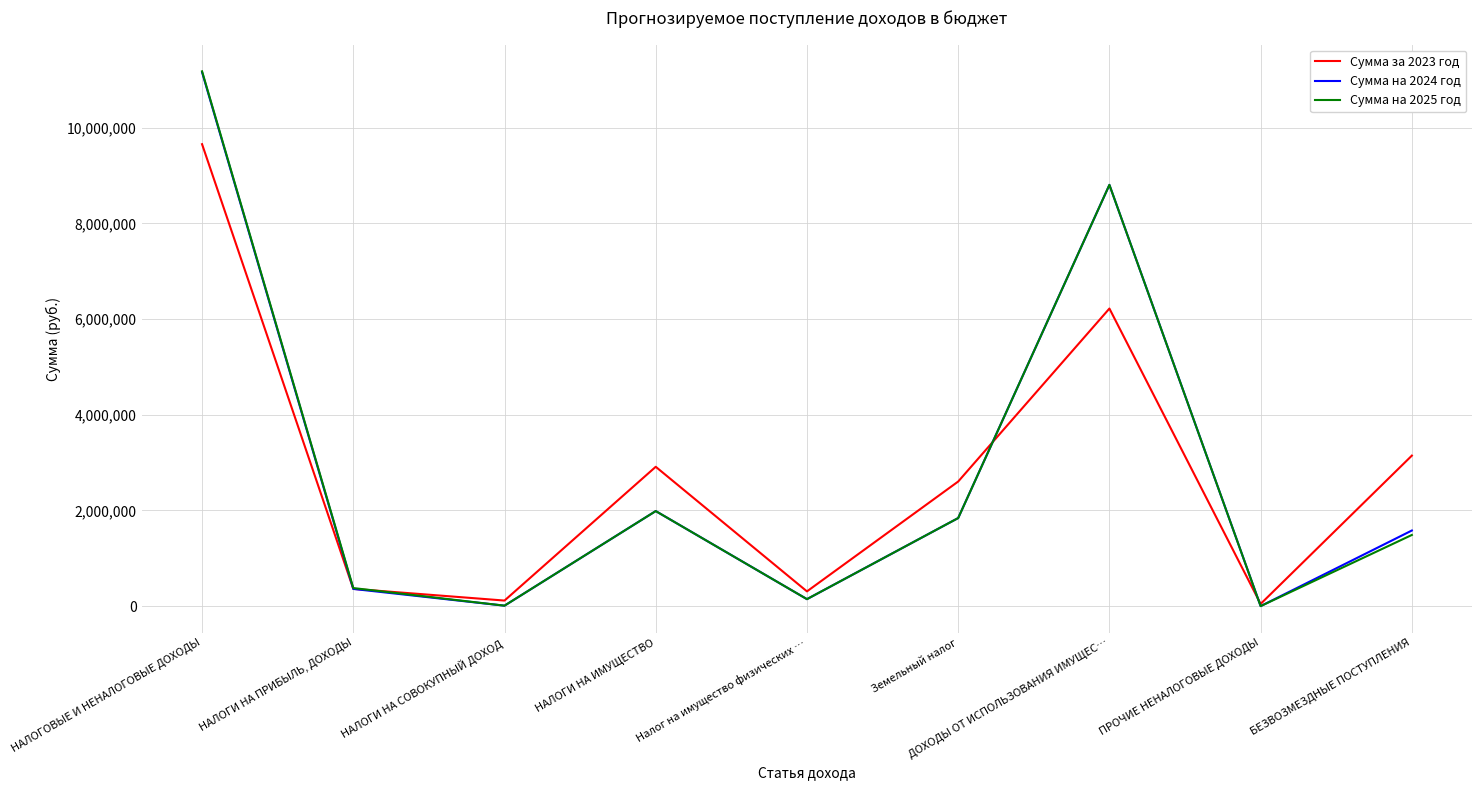

What is the approximate value of Сумма за 2023 год at ПРОЧИЕ НЕНАЛОГОВЫЕ ДОХОДЫ?

46211.5